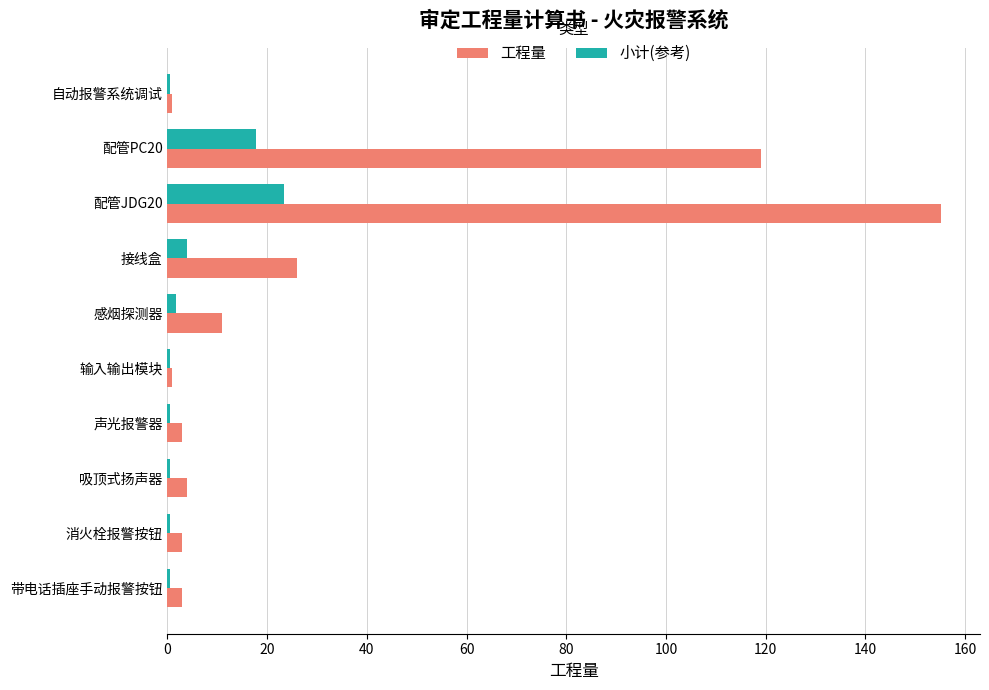

Which category has the highest value in the 工程量 series?

配管JDG20